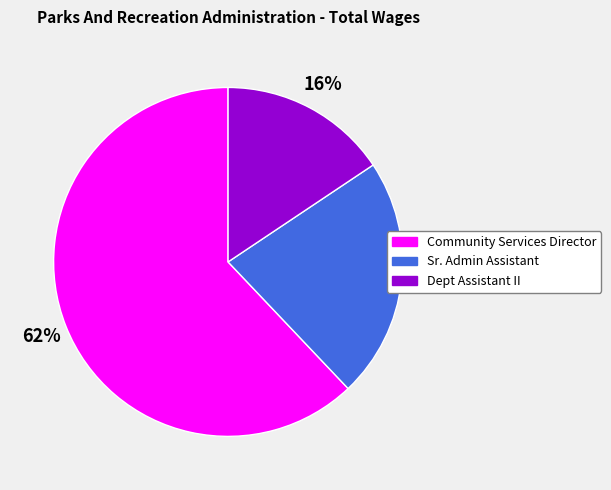

To the nearest percent, what is the difference between the largest and smallest slice percentages?

46%